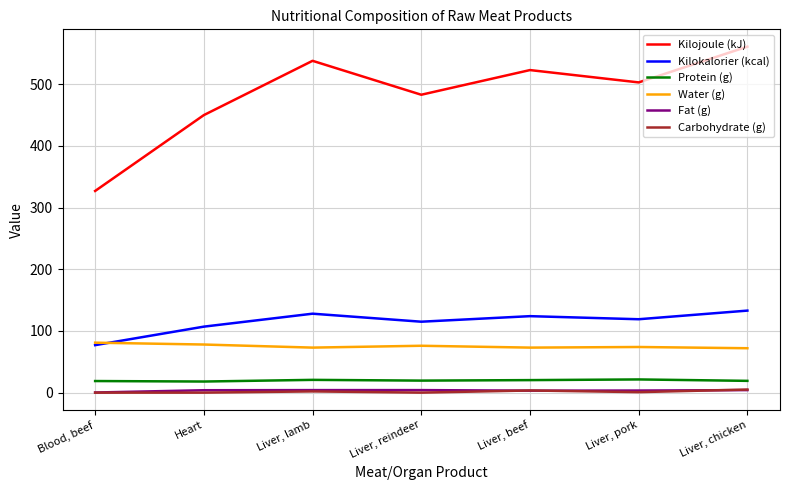

Which category has the highest value across all series?

Liver, chicken